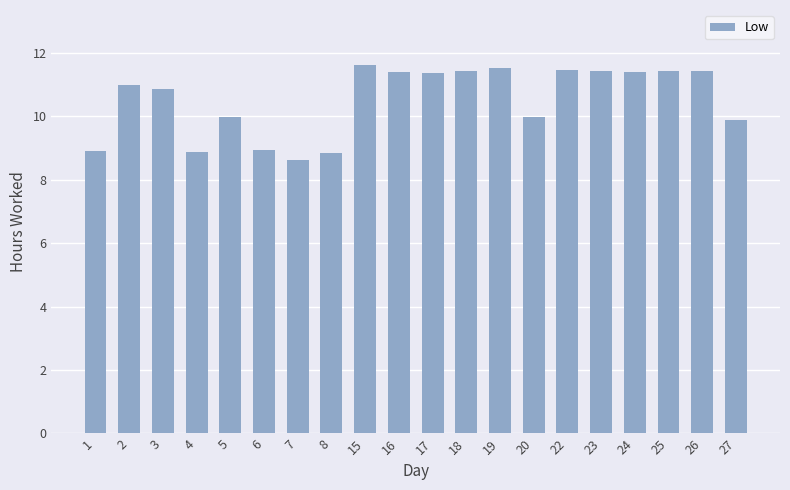

Read the value at 20.

10.0